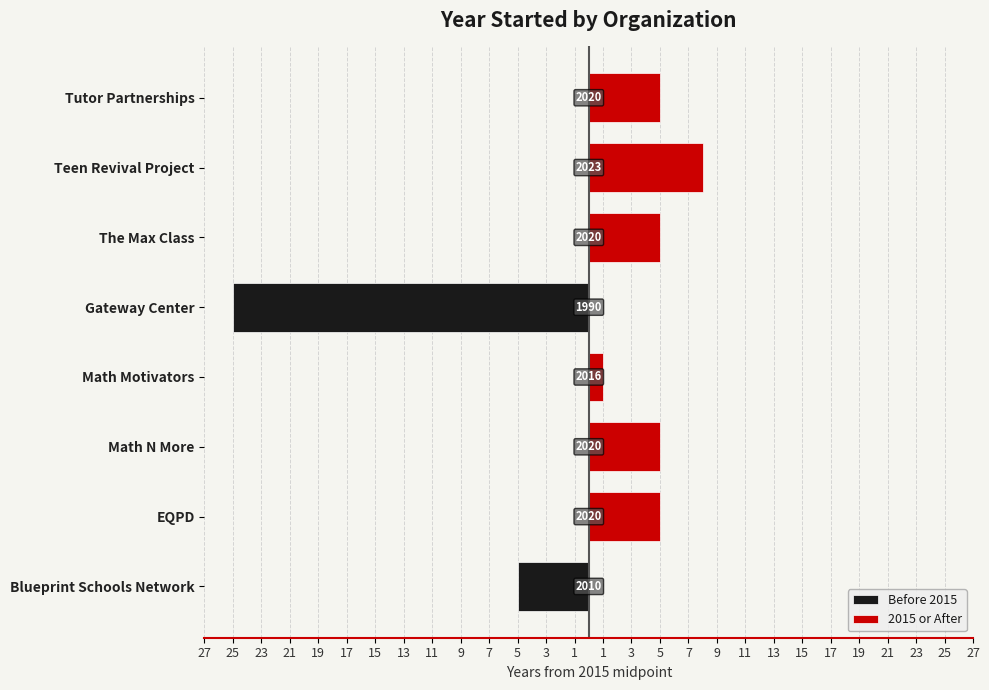

Reading left to right, list all the values displayed in this chart.

Before 2015: -5	0	0	0	-25	0	0	0
2015 or After: 0	5	5	1	0	5	8	5